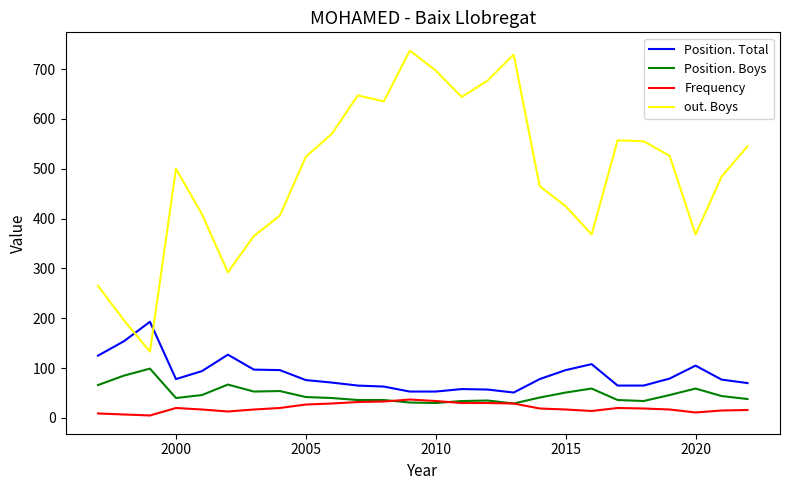

Which series has the largest range (max minus min)?

out. Boys